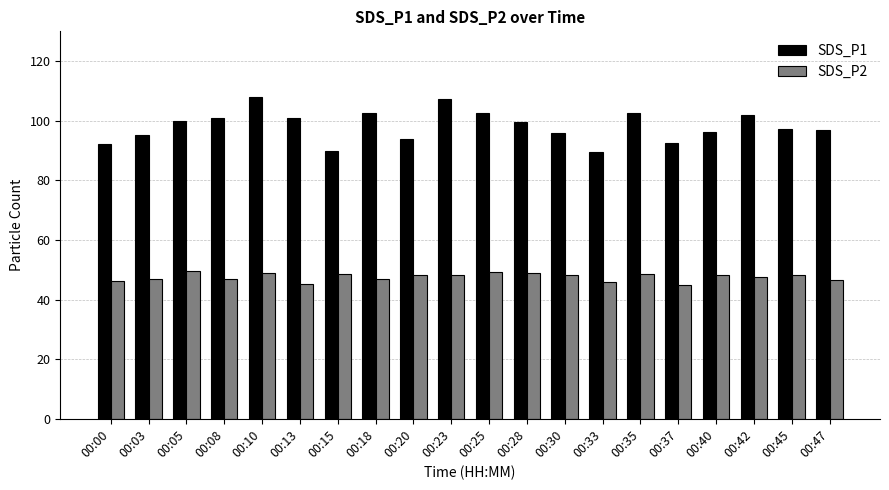

The value of SDS_P1 at 00:37 is 127.3. True or false?

False